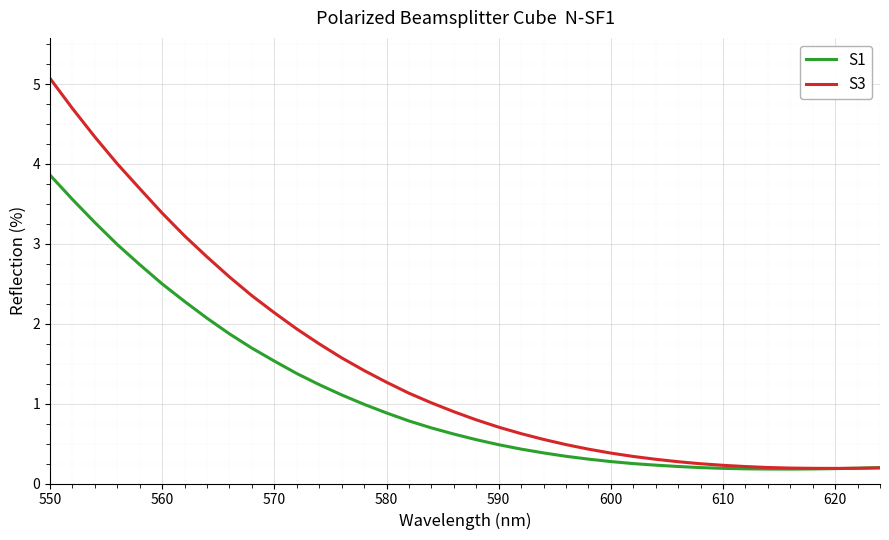

Which series has the largest range (max minus min)?

S3